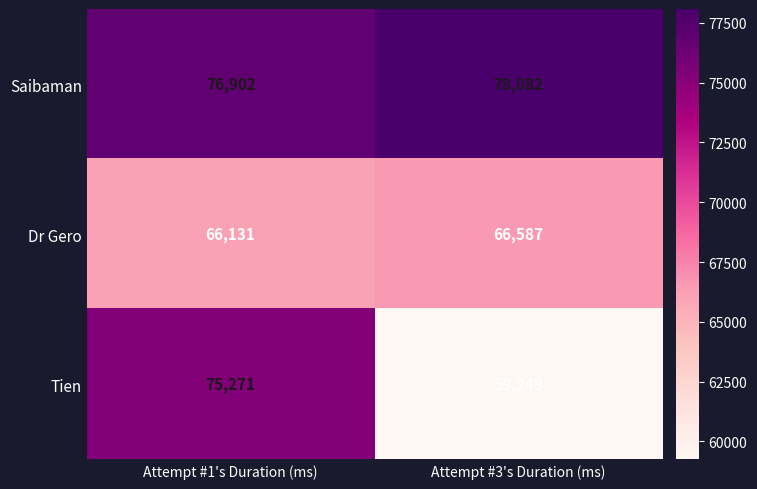

Between Attempt #1's Duration (ms) and Attempt #3's Duration (ms), which series saw the biggest shift?

Tien